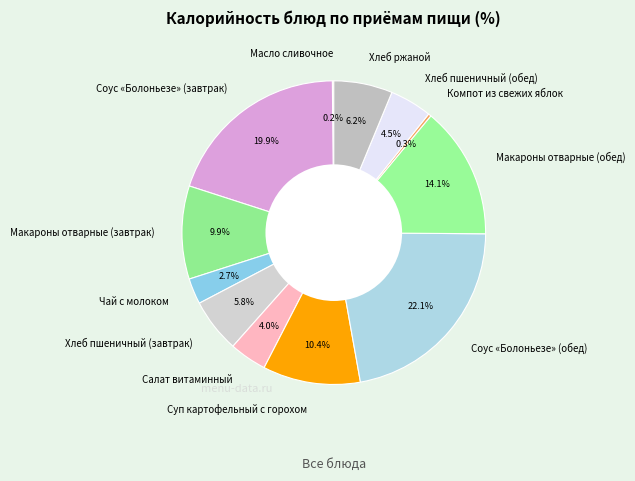

True or false: Салат витаминный accounts for 14% of the total.

False